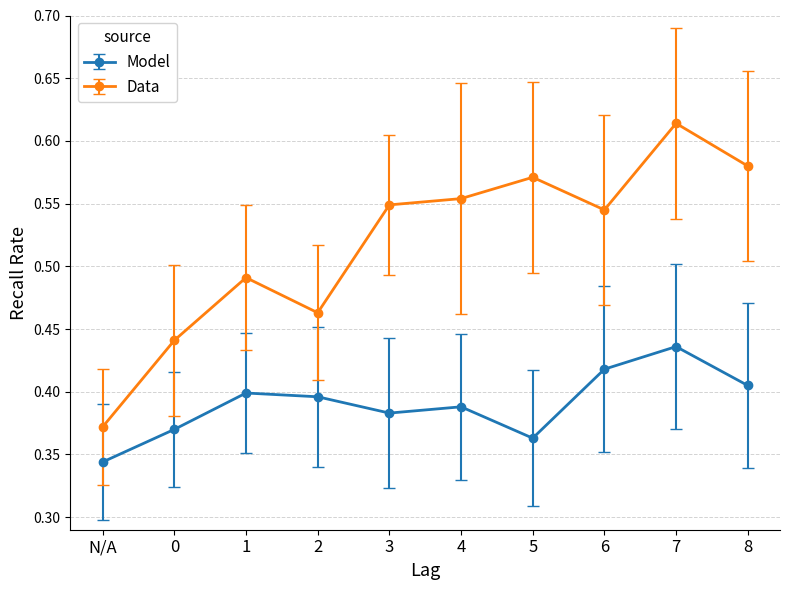

True or false: Data and Model cross at least once.

False